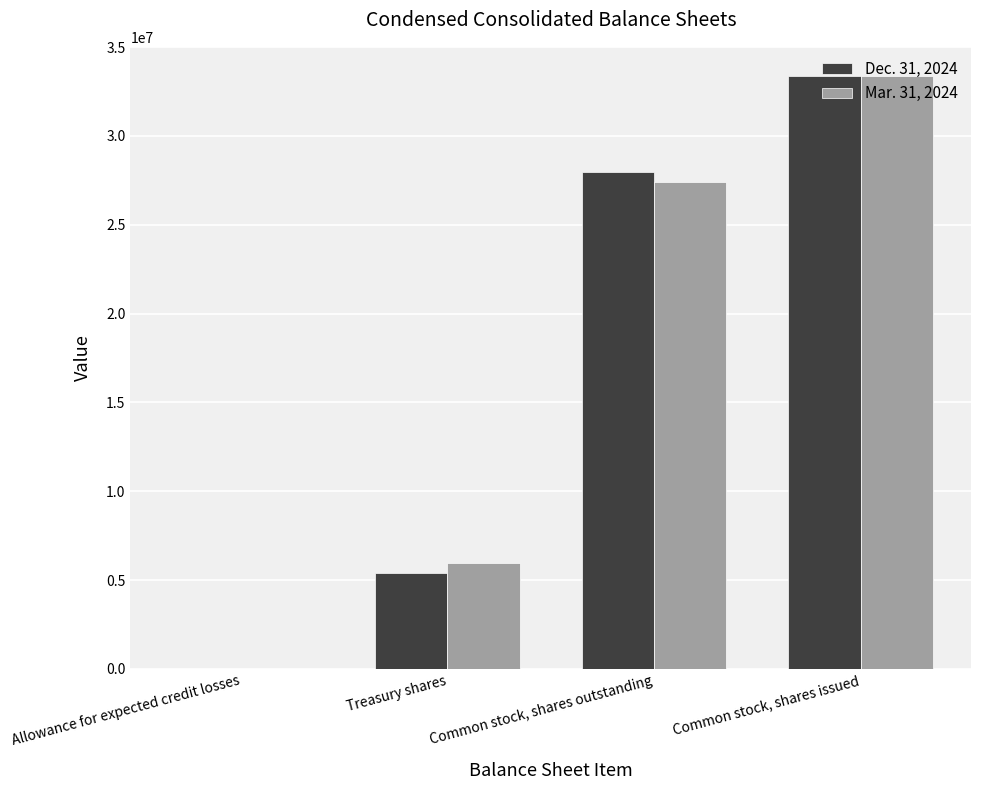

At which category does the chart reach its peak across all series?

Common stock, shares issued